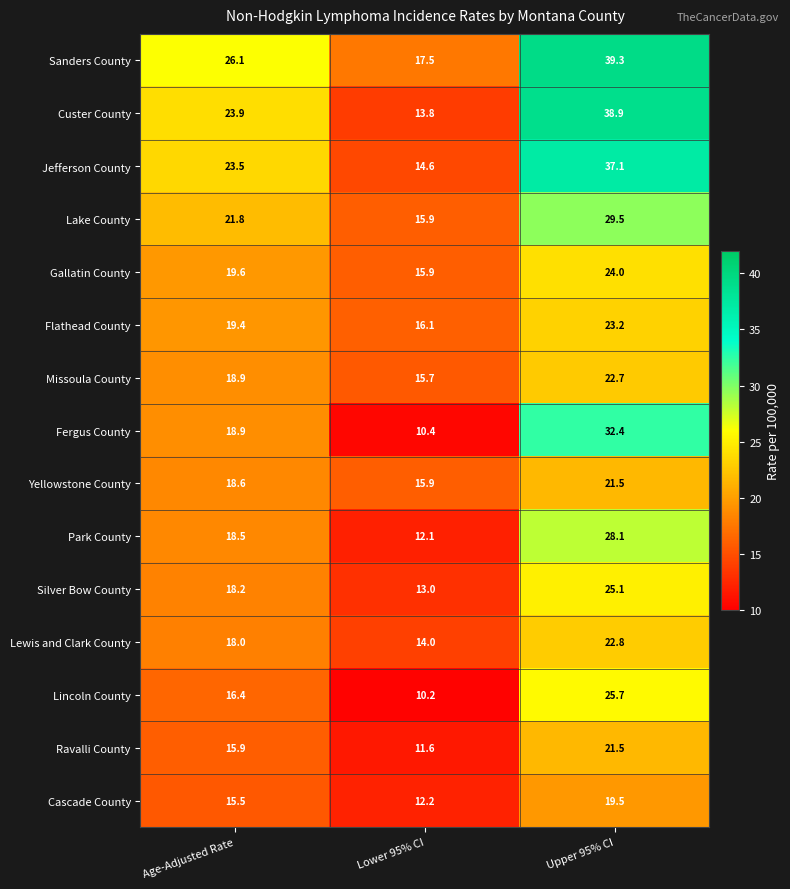

At how many categories does at least one series exceed 10?

3